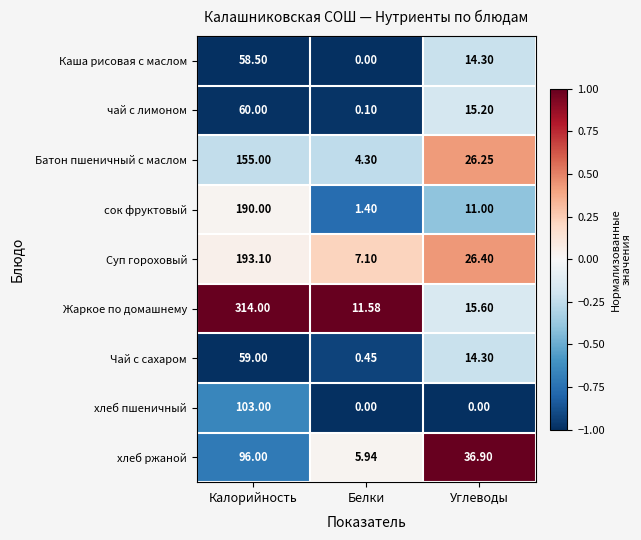

Count the number of data series in this chart.

9